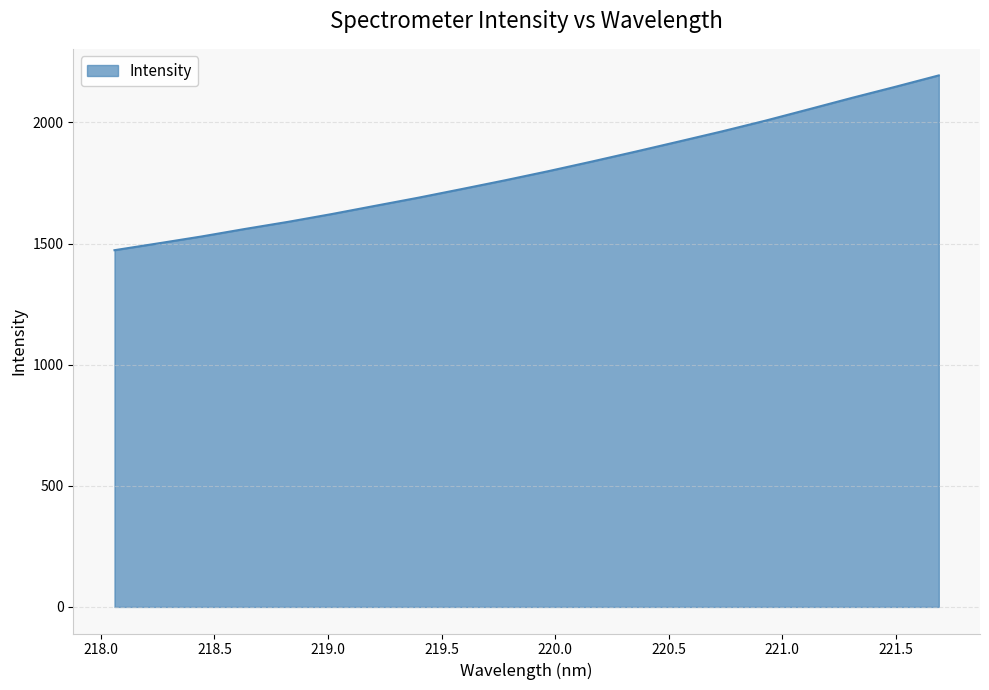

What is the maximum value shown in the chart?

2194.2